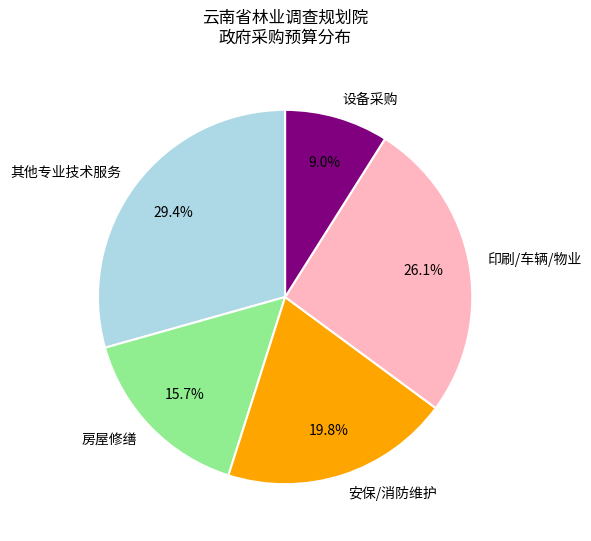

How many segments does this pie chart have?

5